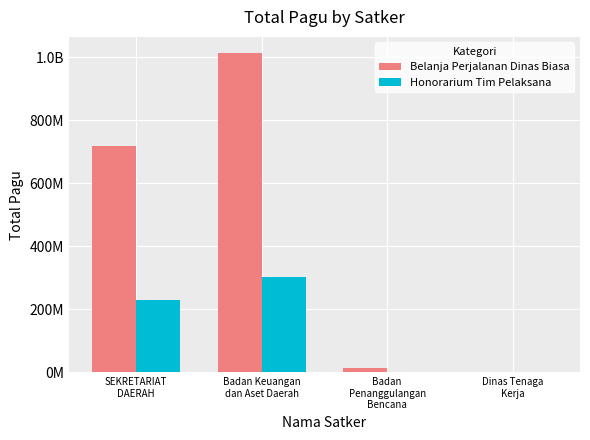

List the series in order of their overall mean, highest first.

Belanja Perjalanan Dinas Biasa, Honorarium Tim Pelaksana